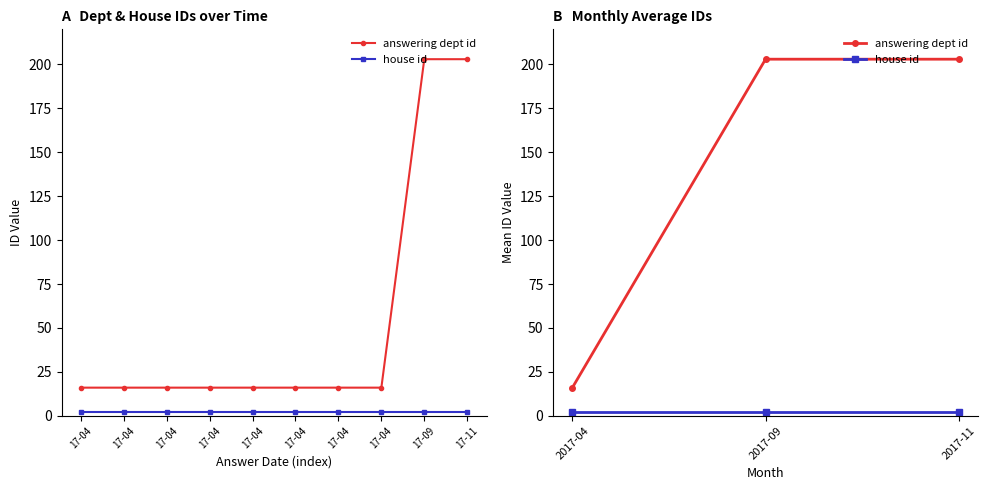

Rank the series by their average value, from highest to lowest.

answering dept id, house id